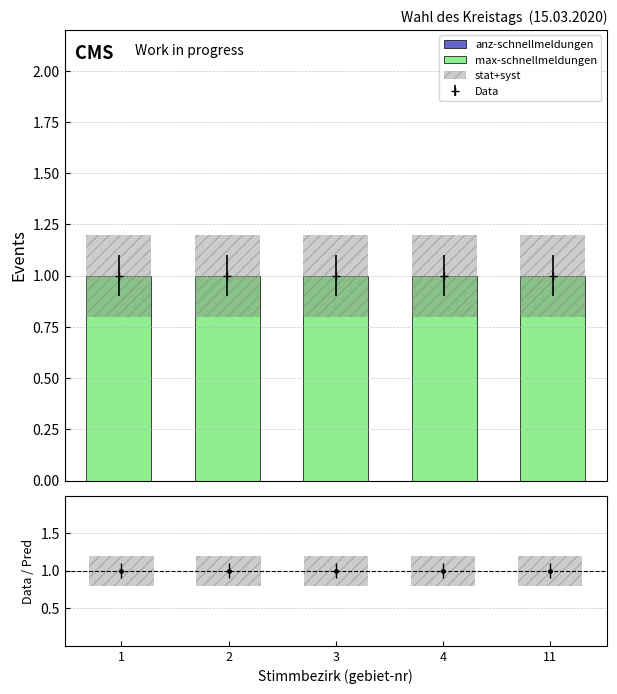

What is the value of the max-schnellmeldungen bar at the 5th from the left?

1.0